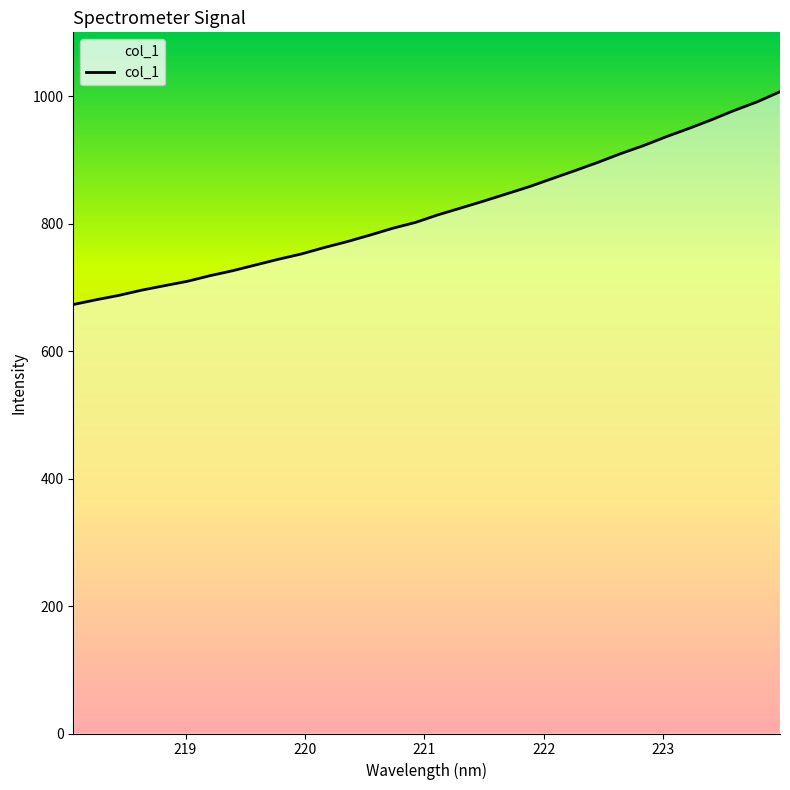

What is the maximum value shown in the chart?

1006.8